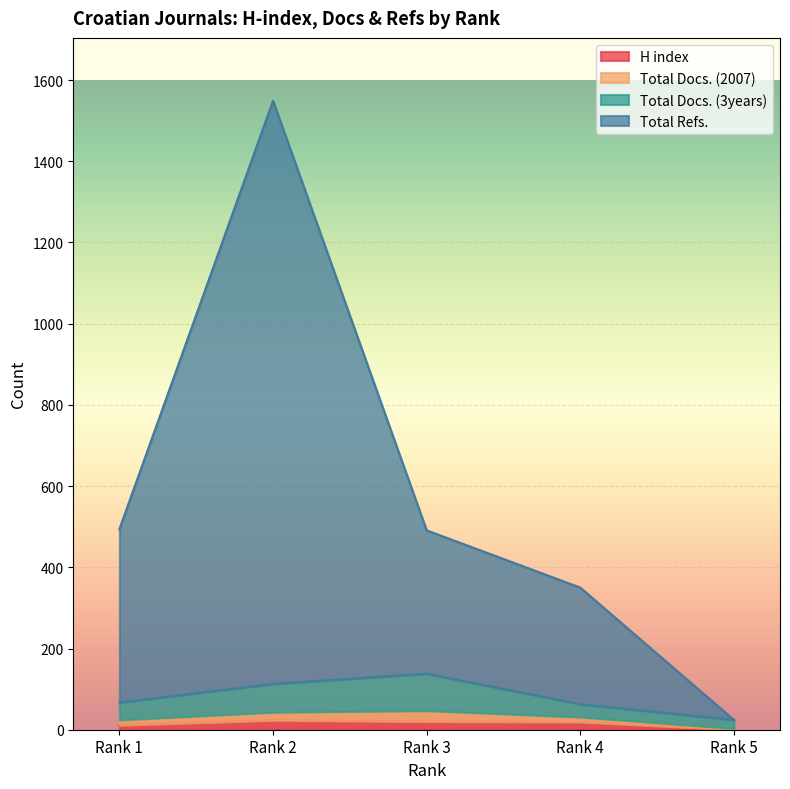

Does the chart display data point markers on the line(s)?

No